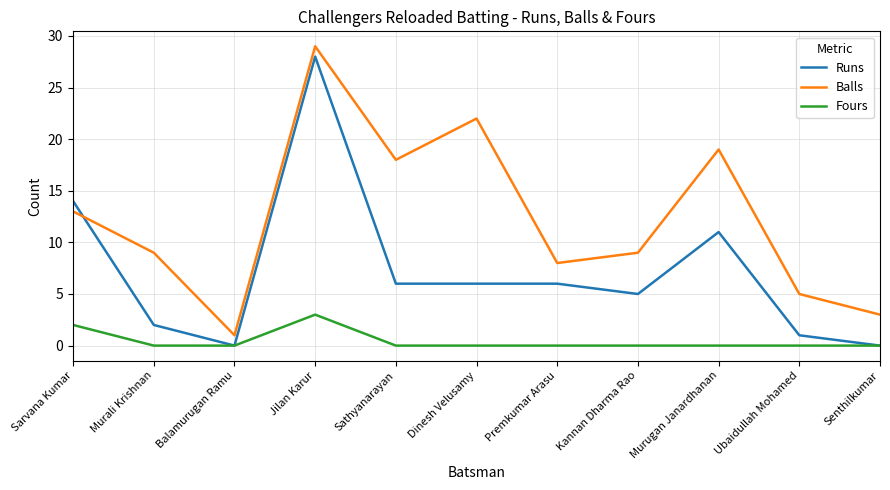

True or false: Balls and Fours intersect in this chart.

False